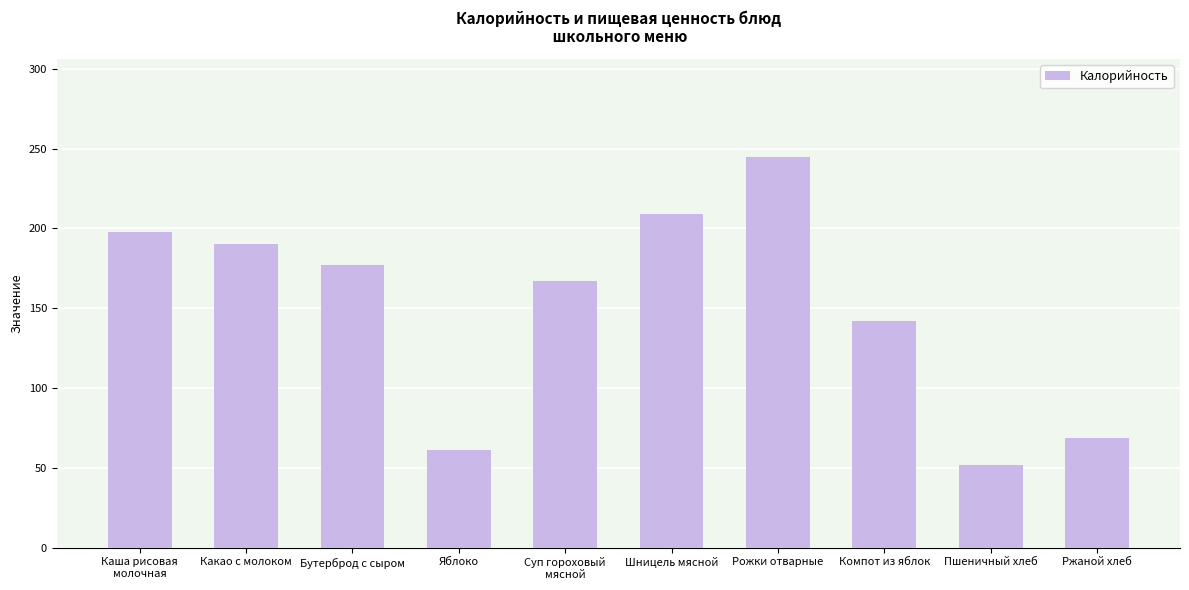

Count the number of data series in this chart.

1